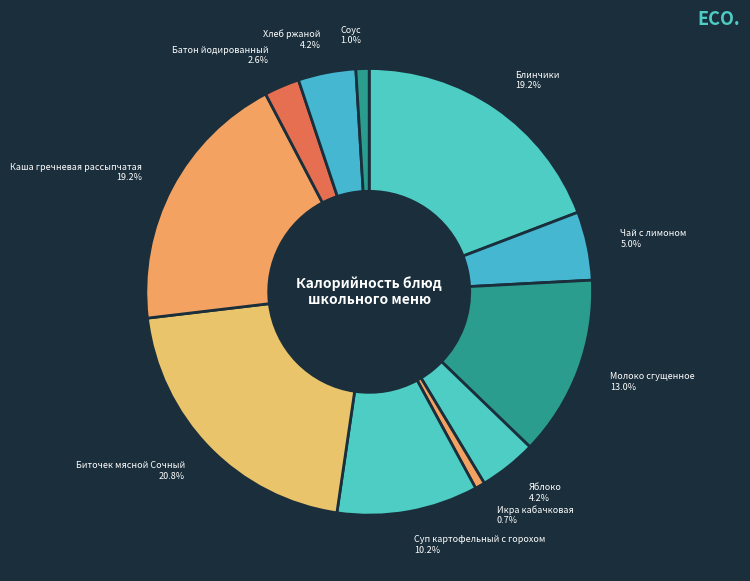

How many segments does this pie chart have?

11